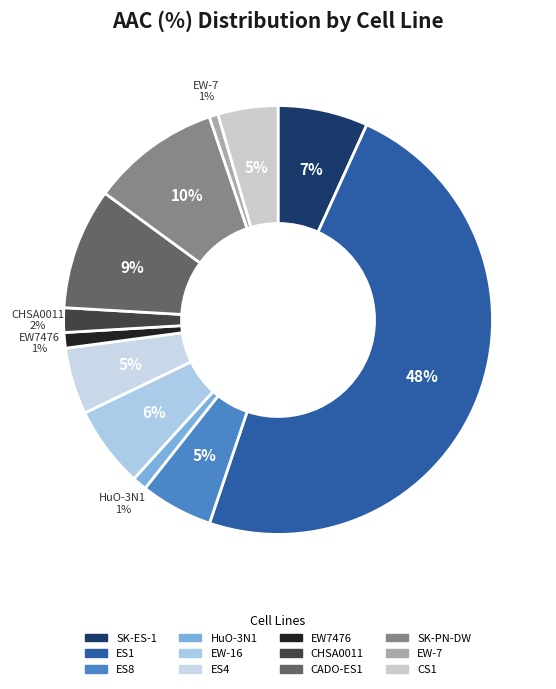

Is CHSA0011 the majority of the pie?

No